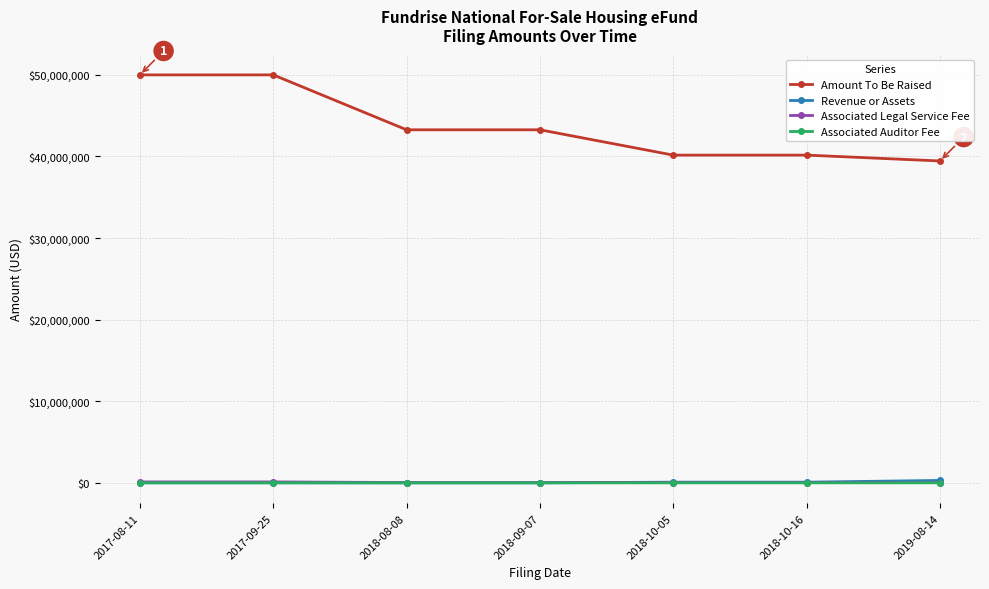

Is this an area chart (filled region under the line)?

No